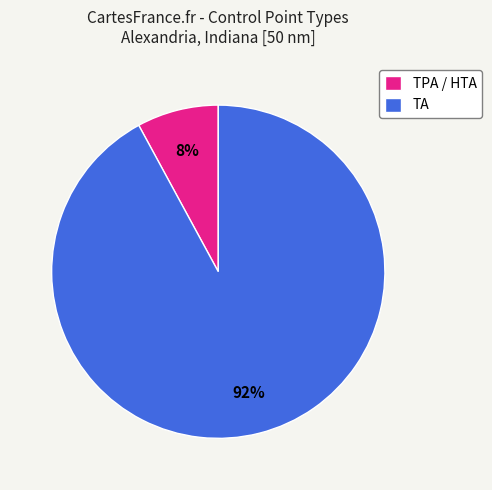

What is the majority slice?

TA